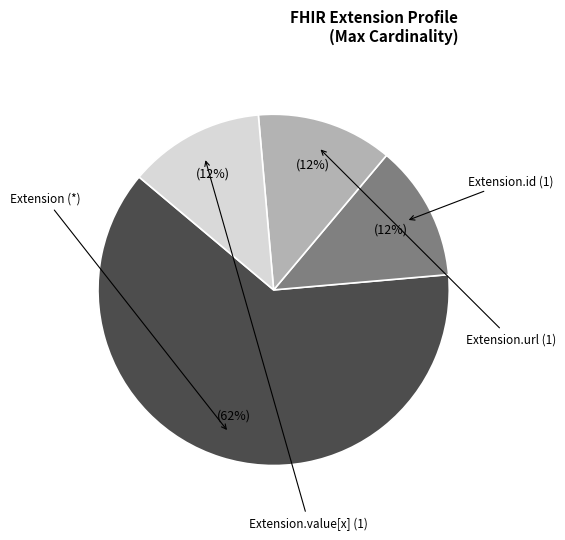

Count the number of slices in the pie.

4